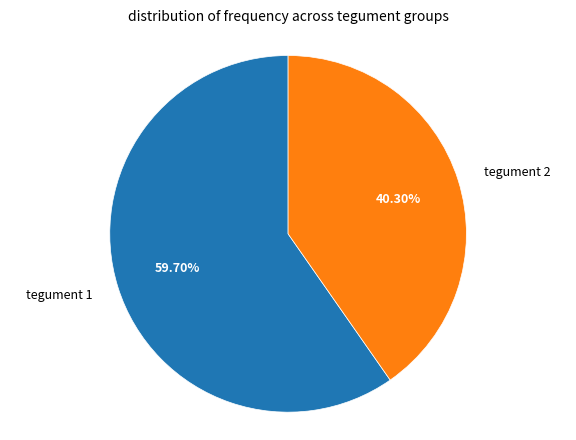

How many slices are in this pie chart?

2